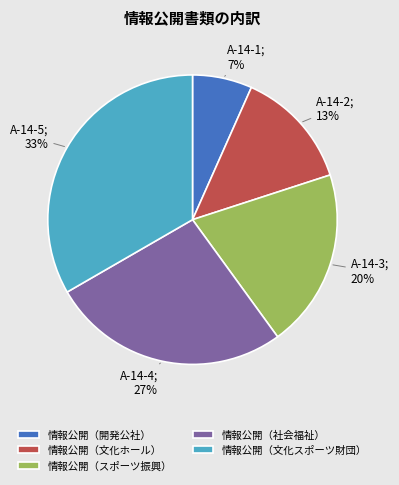

How many slices are in this pie chart?

5